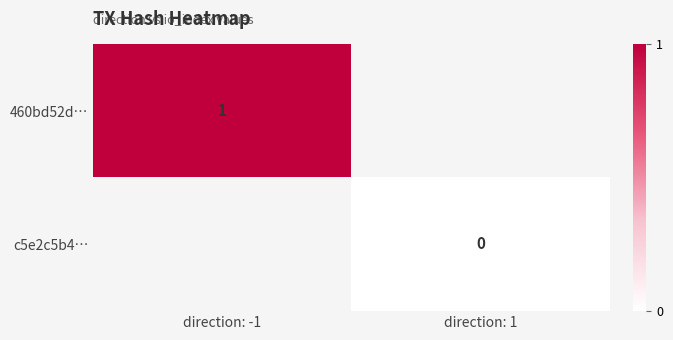

Is the value of 460bd52d… at direction: -1 greater than the value of c5e2c5b4… at direction: 1?

Yes